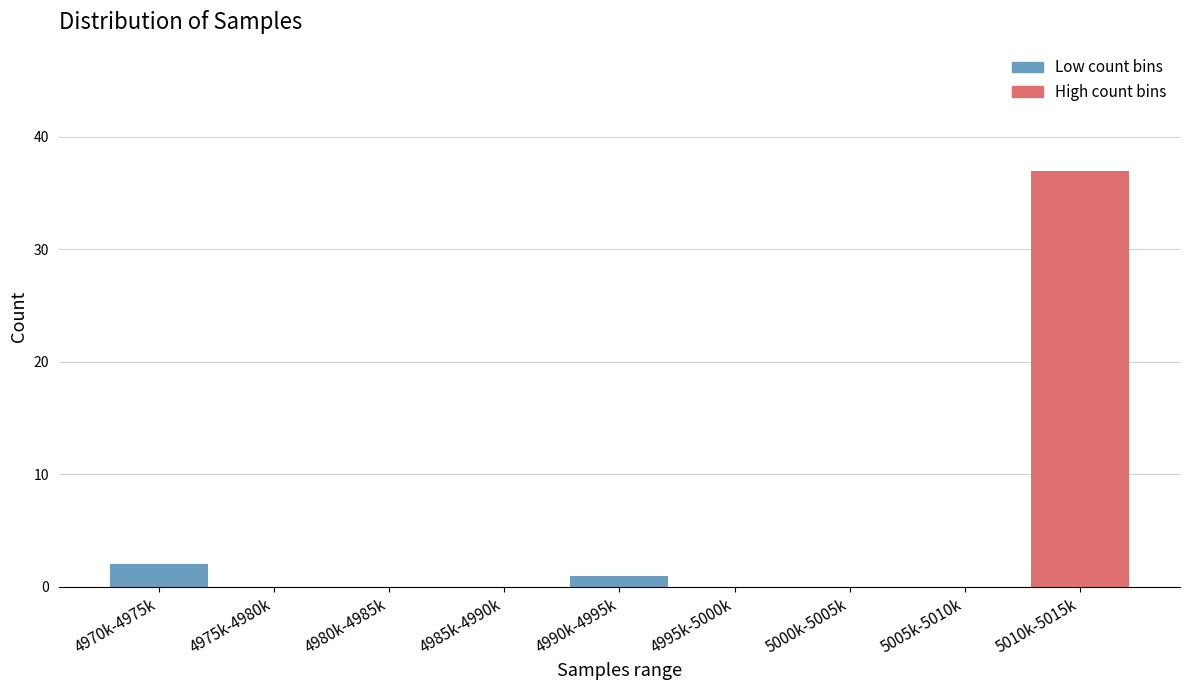

Reading left to right, list all the values displayed in this chart.

4970k-4975k=2	4975k-4980k=0	4980k-4985k=0	4985k-4990k=0	4990k-4995k=1	4995k-5000k=0	5000k-5005k=0	5005k-5010k=0	5010k-5015k=37